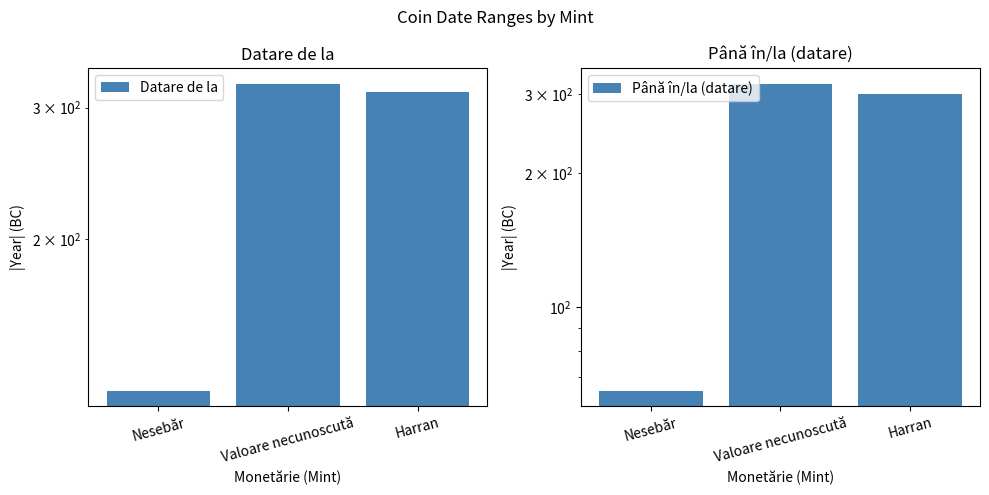

How many bars are there in each group?

2